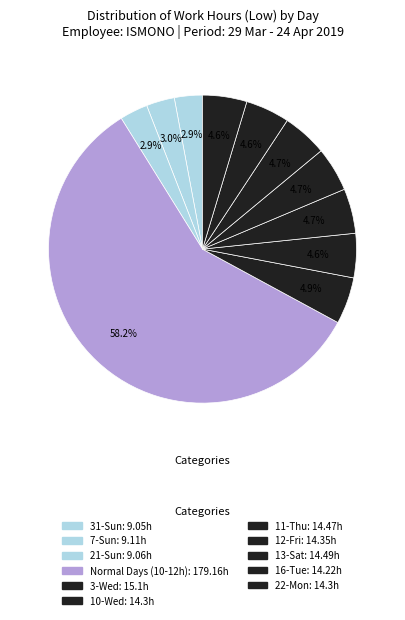

Count the number of slices in the pie.

11